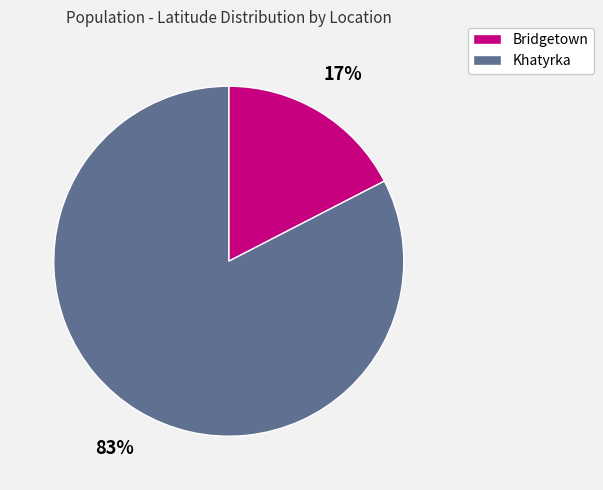

To the nearest percent, what is the average slice percentage?

50%